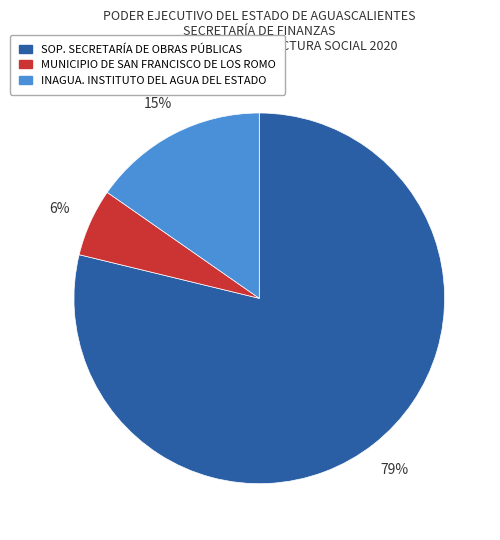

To the nearest percent, what percentage of the pie is MUNICIPIO DE SAN FRANCISCO DE LOS ROMO?

6%